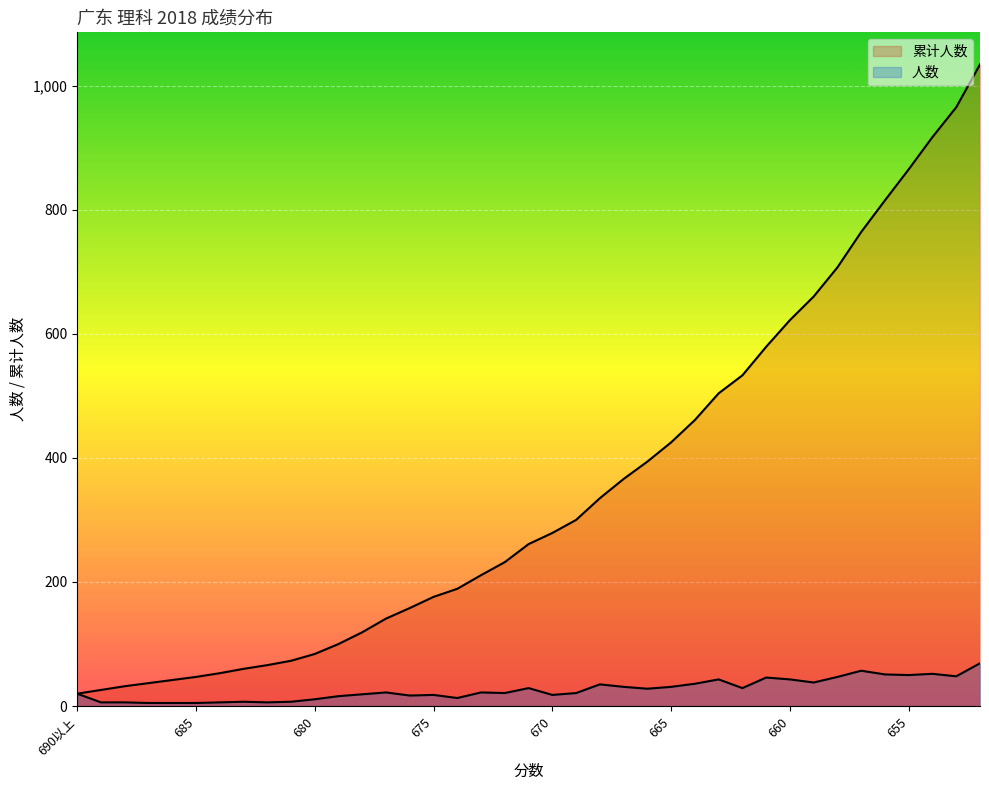

What is the spread (max minus min) of values at 669?

279